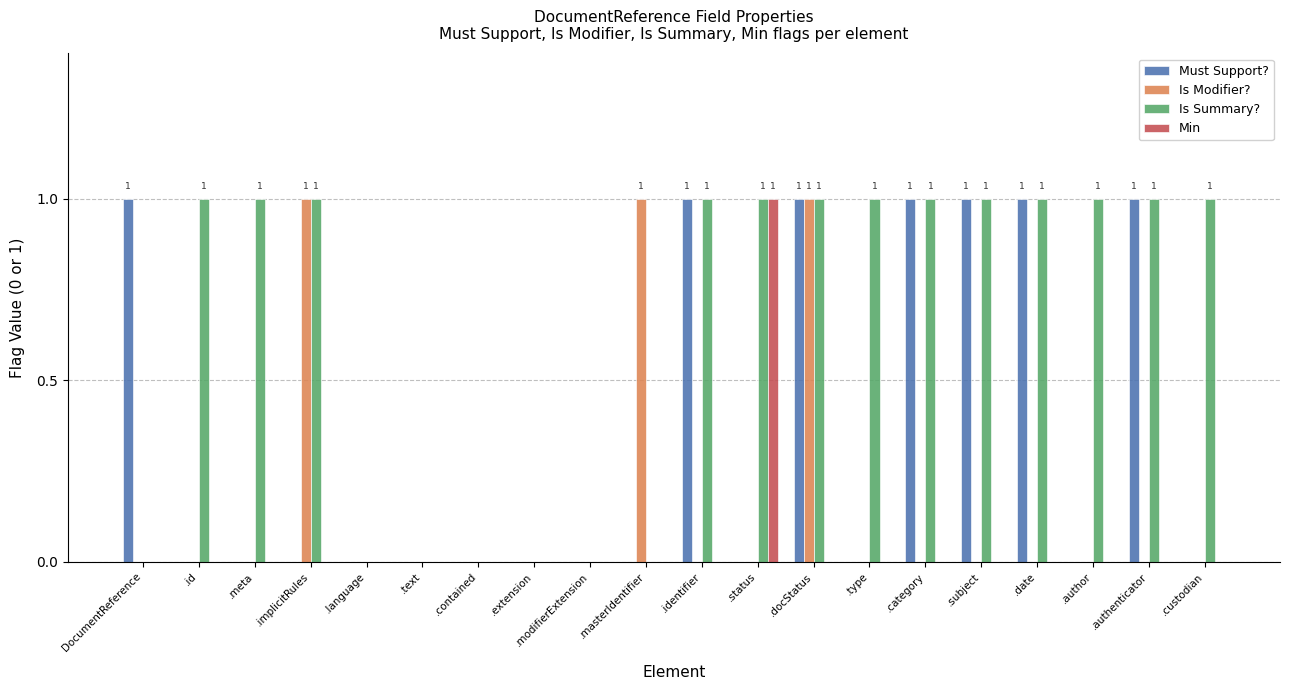

Reading right to left, list all the values displayed in this chart.

Must Support?: .custodian=0	.authenticator=1	.author=0	.date=1	.subject=1	.category=1	.type=0	.docStatus=1	.status=0	.identifier=1	.masterIdentifier=0	.modifierExtension=0	.extension=0	.contained=0	.text=0	.language=0	.implicitRules=0	.meta=0	.id=0	DocumentReference=1
Is Modifier?: .custodian=0	.authenticator=0	.author=0	.date=0	.subject=0	.category=0	.type=0	.docStatus=1	.status=0	.identifier=0	.masterIdentifier=1	.modifierExtension=0	.extension=0	.contained=0	.text=0	.language=0	.implicitRules=1	.meta=0	.id=0	DocumentReference=0
Is Summary?: .custodian=1	.authenticator=1	.author=1	.date=1	.subject=1	.category=1	.type=1	.docStatus=1	.status=1	.identifier=1	.masterIdentifier=0	.modifierExtension=0	.extension=0	.contained=0	.text=0	.language=0	.implicitRules=1	.meta=1	.id=1	DocumentReference=0
Min: .custodian=0	.authenticator=0	.author=0	.date=0	.subject=0	.category=0	.type=0	.docStatus=0	.status=1	.identifier=0	.masterIdentifier=0	.modifierExtension=0	.extension=0	.contained=0	.text=0	.language=0	.implicitRules=0	.meta=0	.id=0	DocumentReference=0